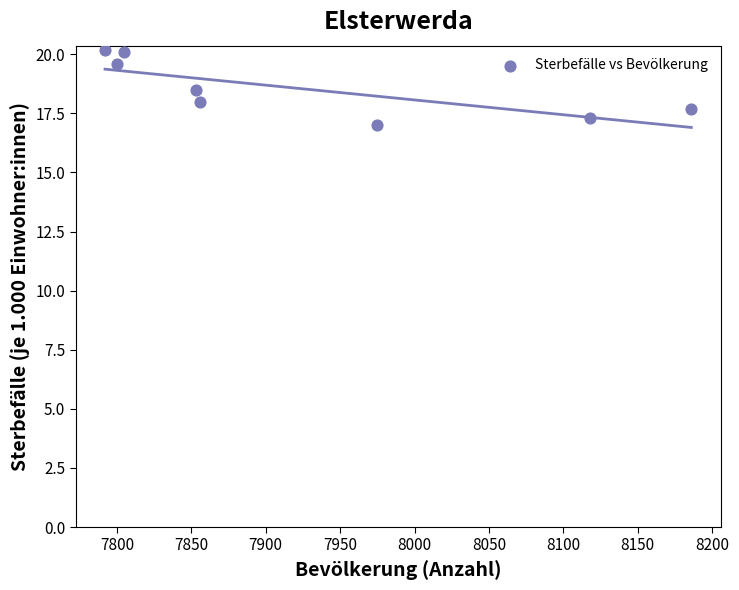

What is the average Y value?

18.6